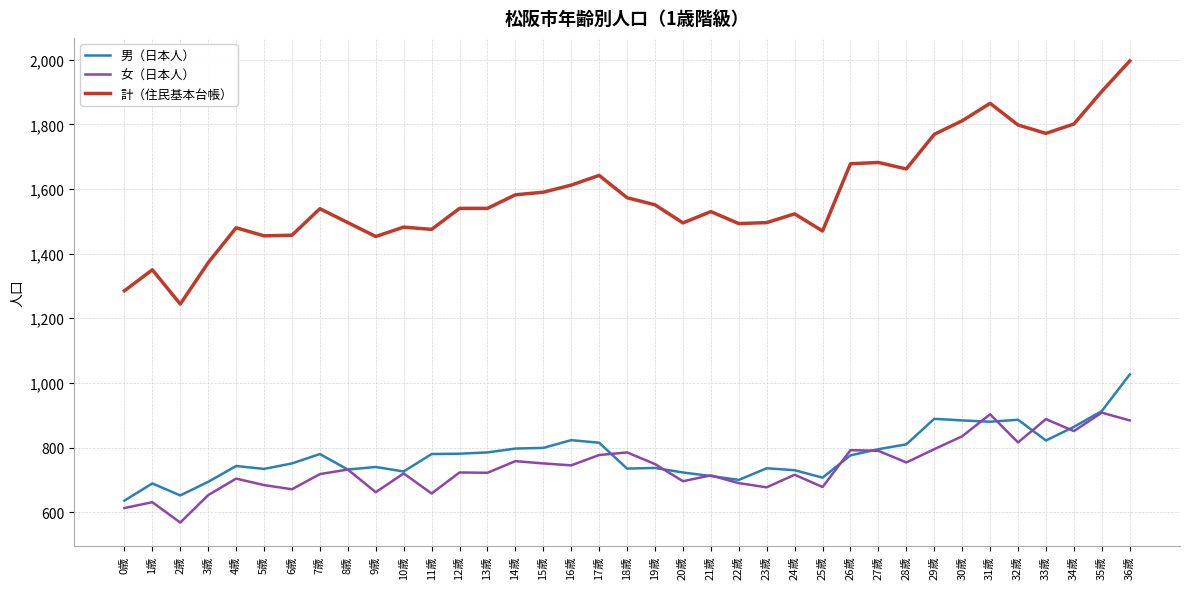

What is the minimum value for 計（住民基本台帳）?

1244